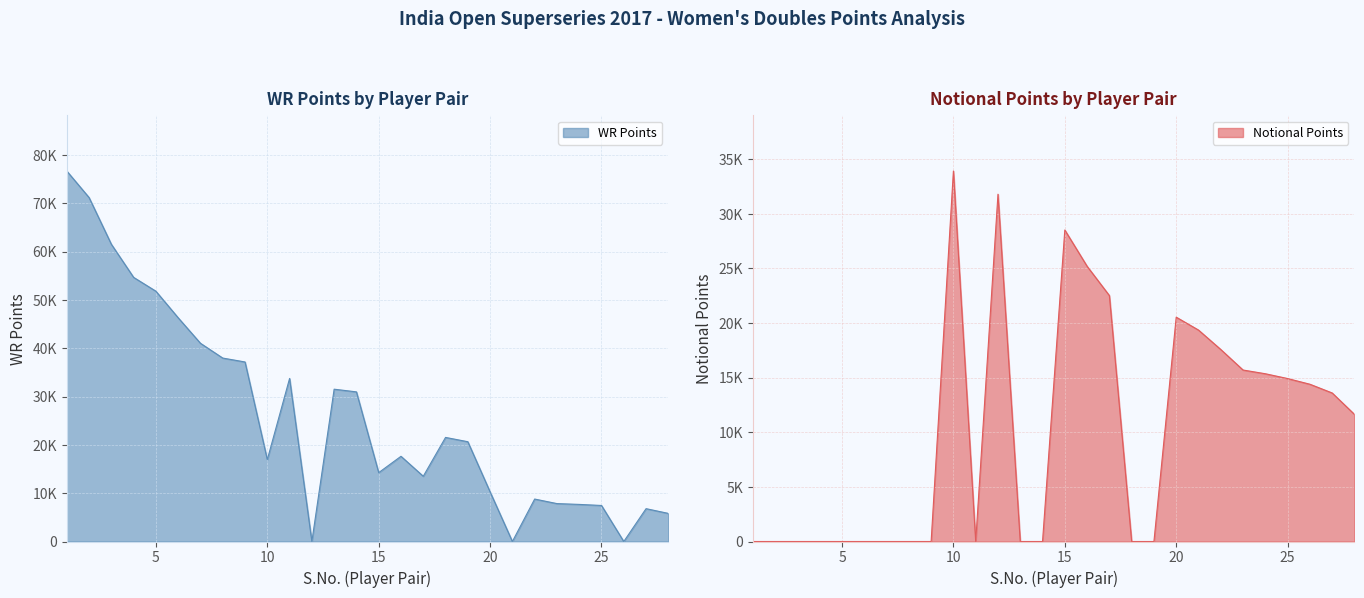

Rank the series by their maximum value, from lowest to highest.

Notional Points, WR Points